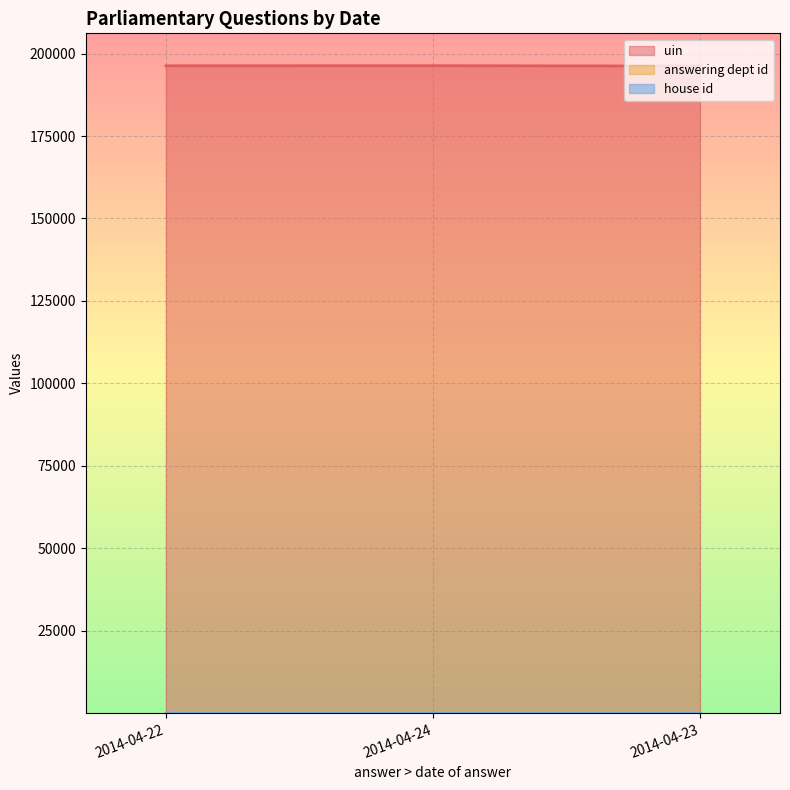

What is the sum of all house id values?

10